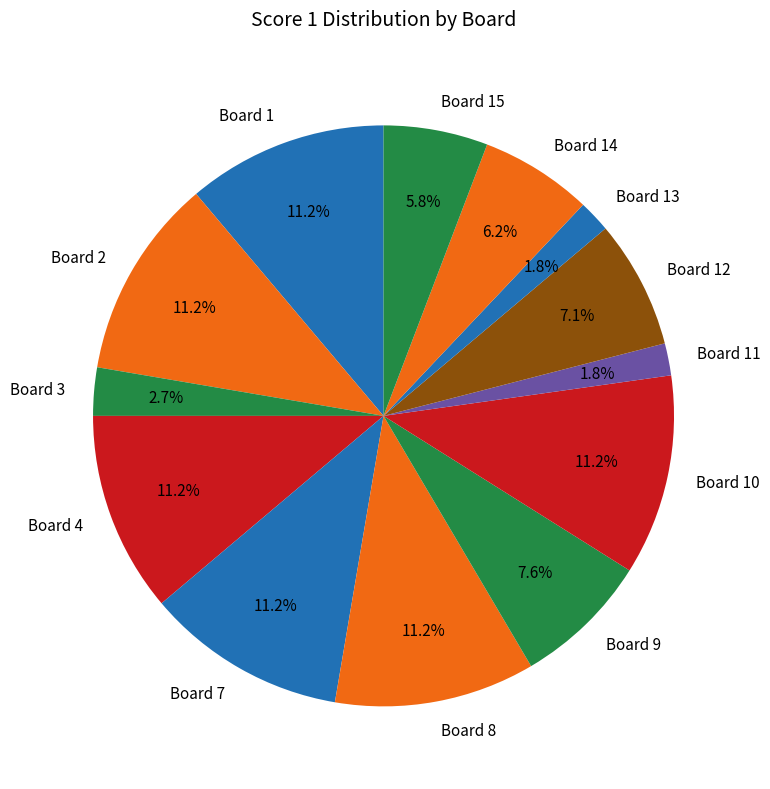

Does any single category account for the majority?

No